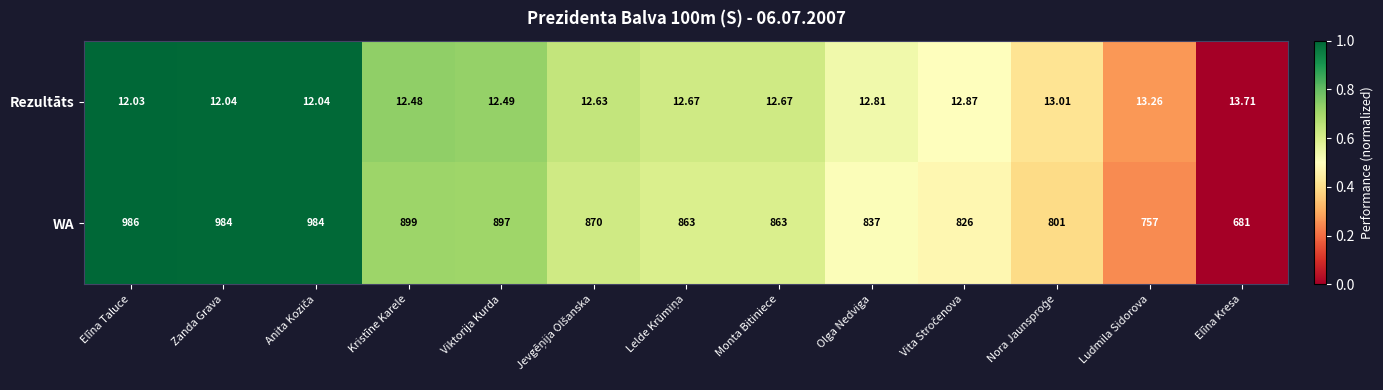

Between Viktorija Kurda and Elīna Kresa, which series saw the biggest shift?

WA